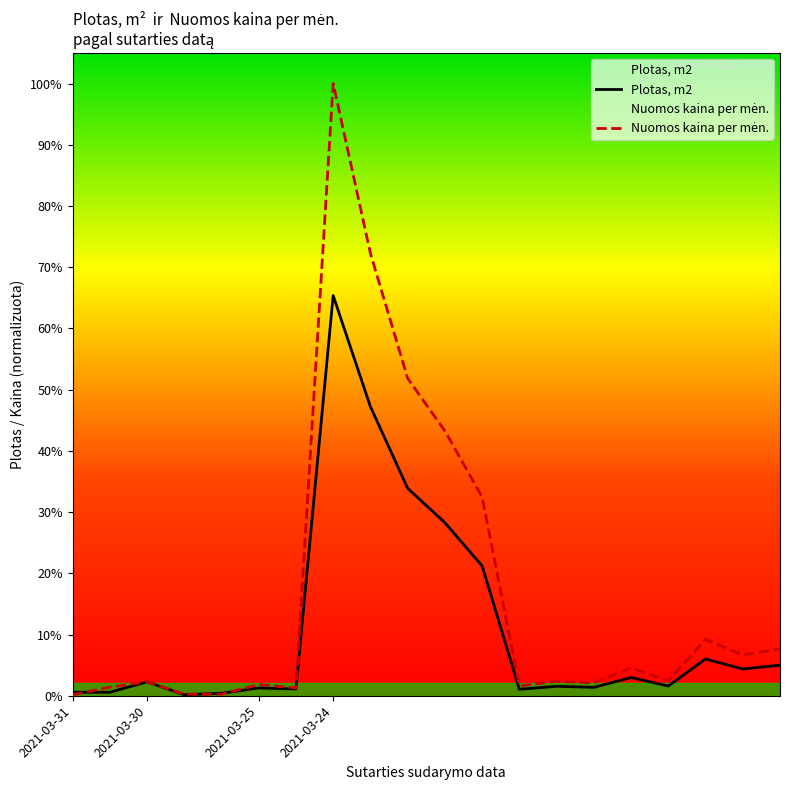

True or false: Plotas, m2 has a value of 1655.9 at 2021-03-24.

True